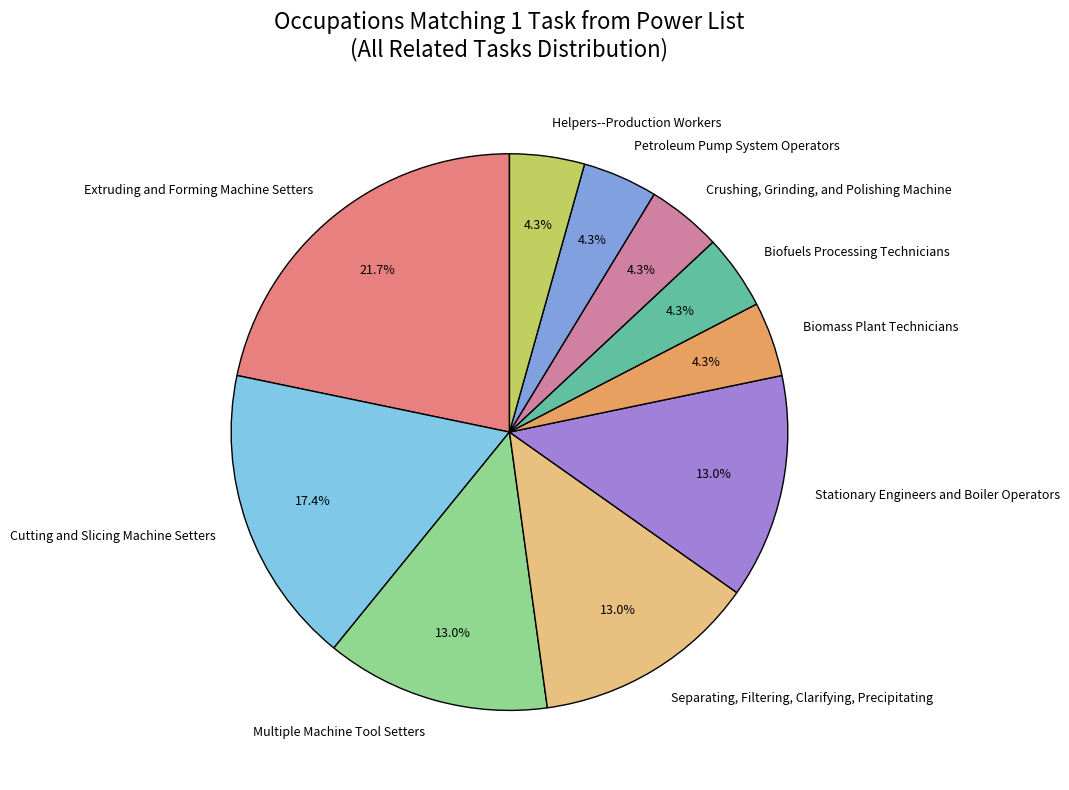

How much of the chart is everything except Petroleum Pump System Operators?

95.7%